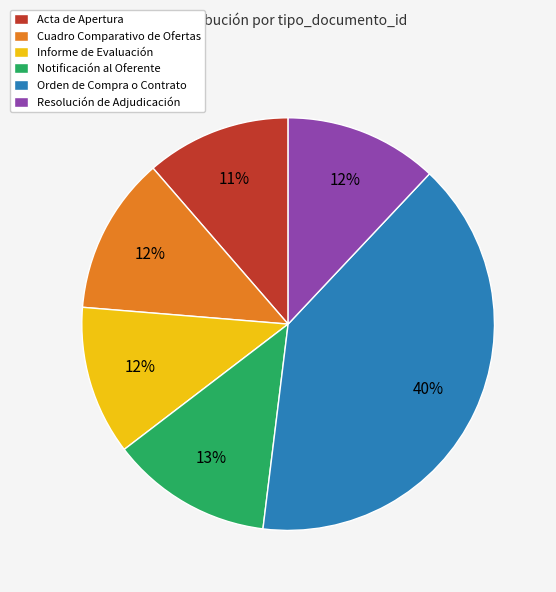

Which slice is the largest?

Orden de Compra o Contrato